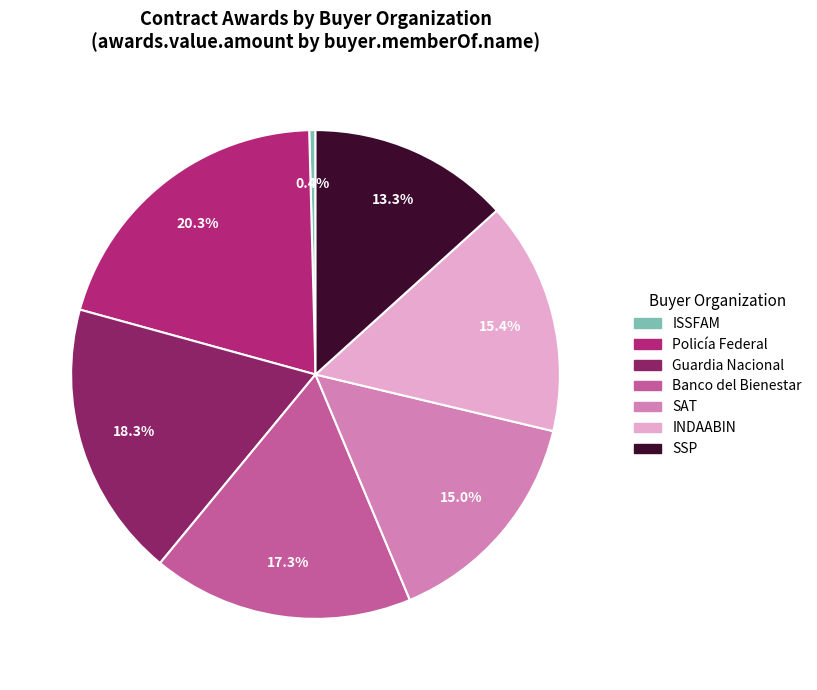

Is there a majority slice in this chart?

No